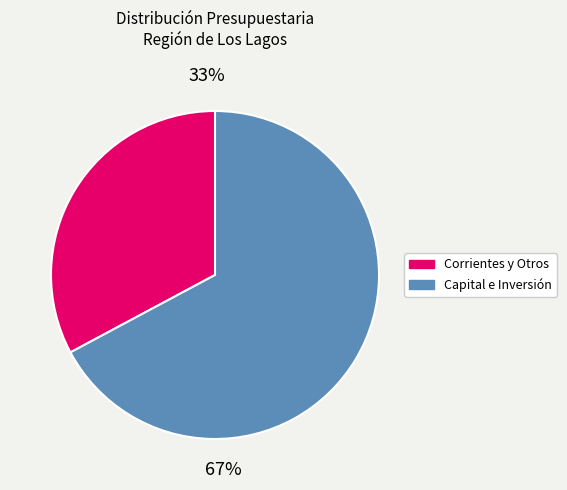

To the nearest percent, what portion does Capital e Inversión represent?

67%